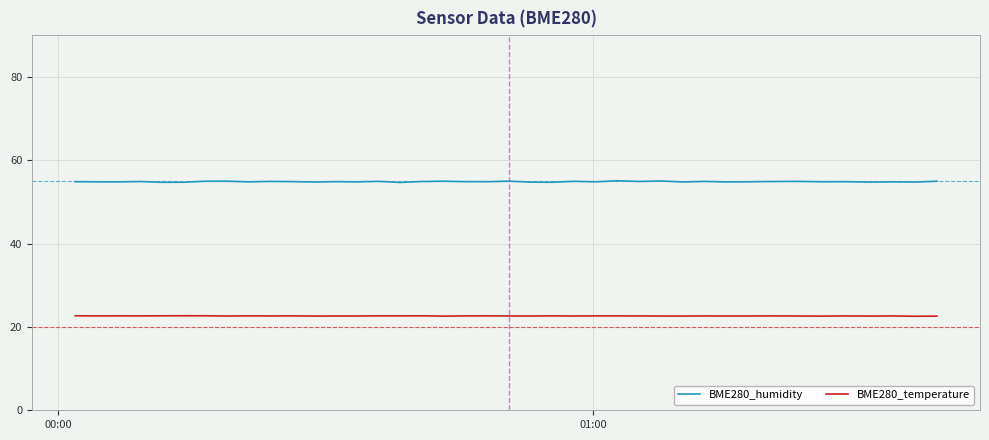

What is the minimum value shown in the chart?

22.6